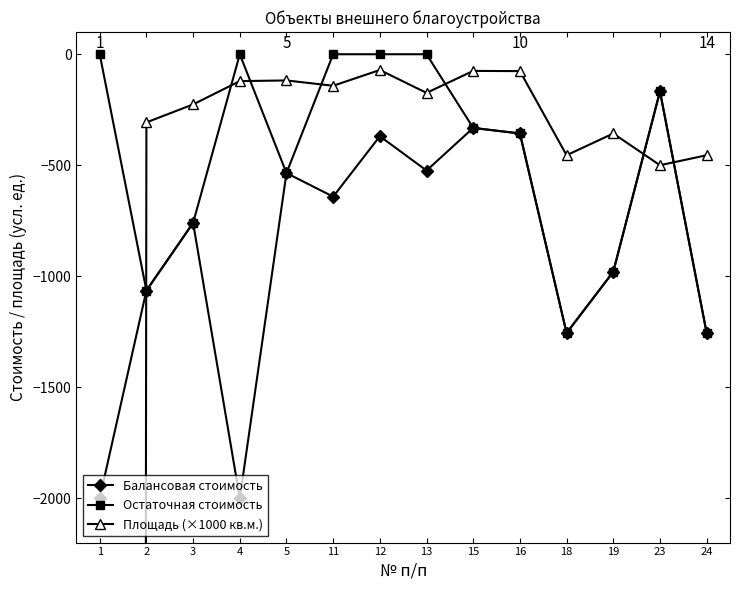

At which label does Остаточная стоимость first exceed -331?

1